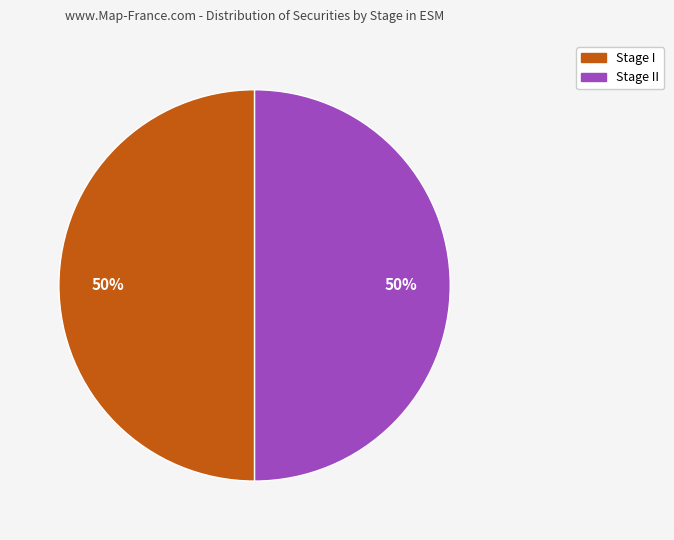

What is the ratio of the value at Stage I to the value at Stage II?

1.0